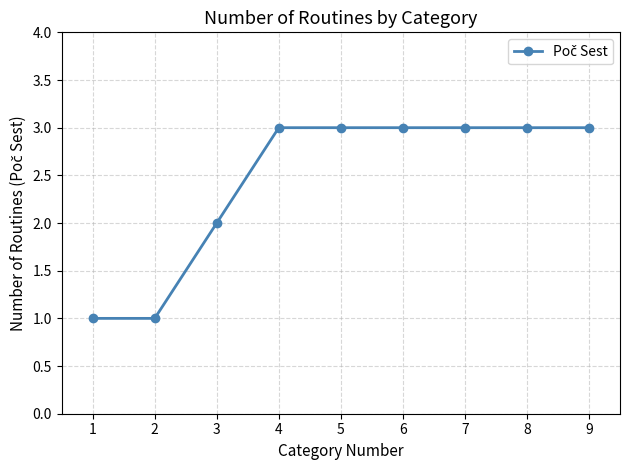

What is the maximum value shown in the chart?

3